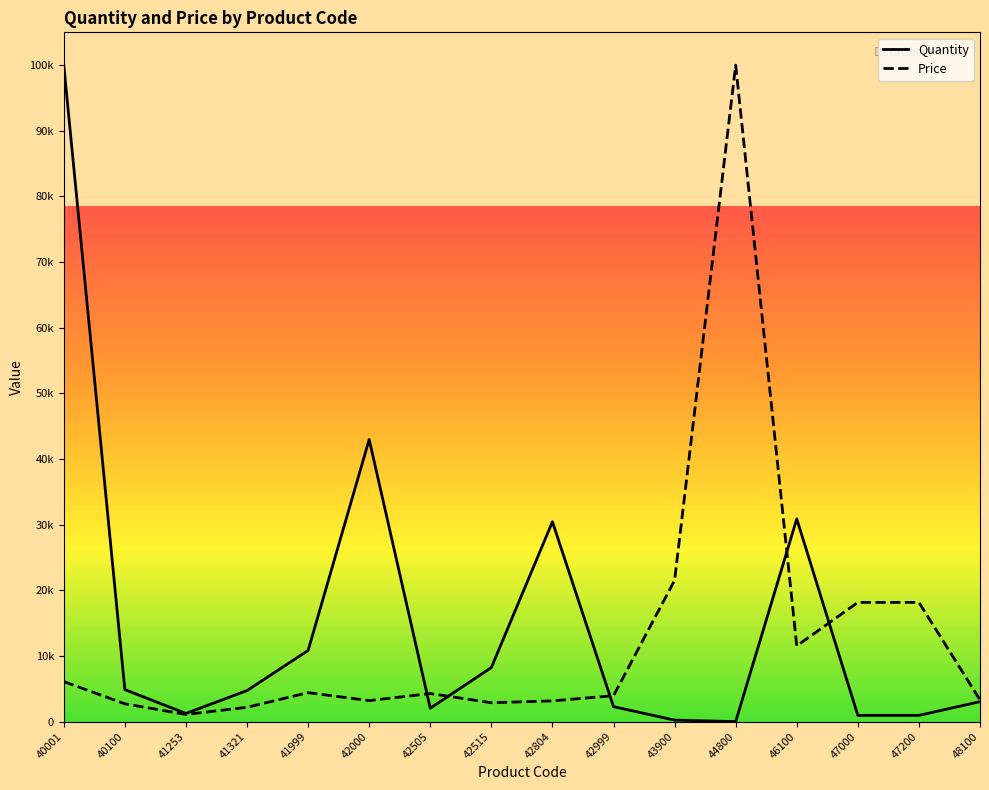

Reading left to right, extract all data points from this chart.

Quantity: 100000.0	4862.5	1230.3	4720.8	10828.3	42968.3	2032.7	8224.6	30437.6	2273.5	214.0	4.0	30872.2	941.5	941.5	3029.0
Price: 6087.2	2701.8	1085.1	2170.1	4405.4	3190.1	4264.3	2864.6	3146.7	3938.8	21506.1	100000.0	11523.4	18153.2	18153.2	3298.6